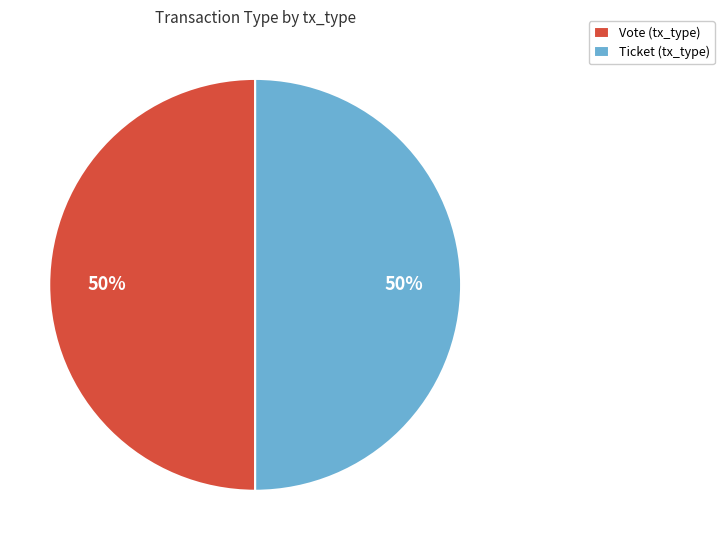

To the nearest percent, what is the average slice percentage?

50%